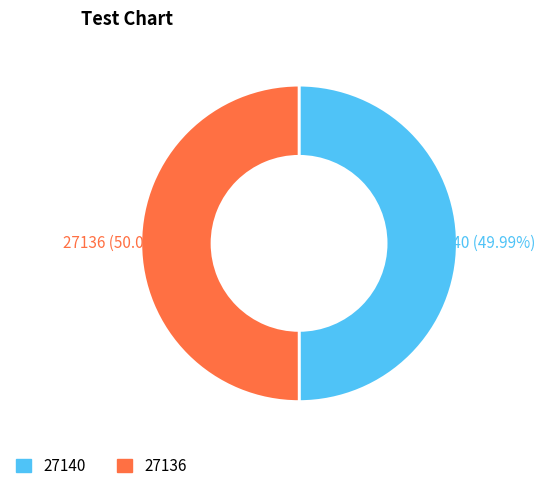

Is there a majority slice in this chart?

Yes